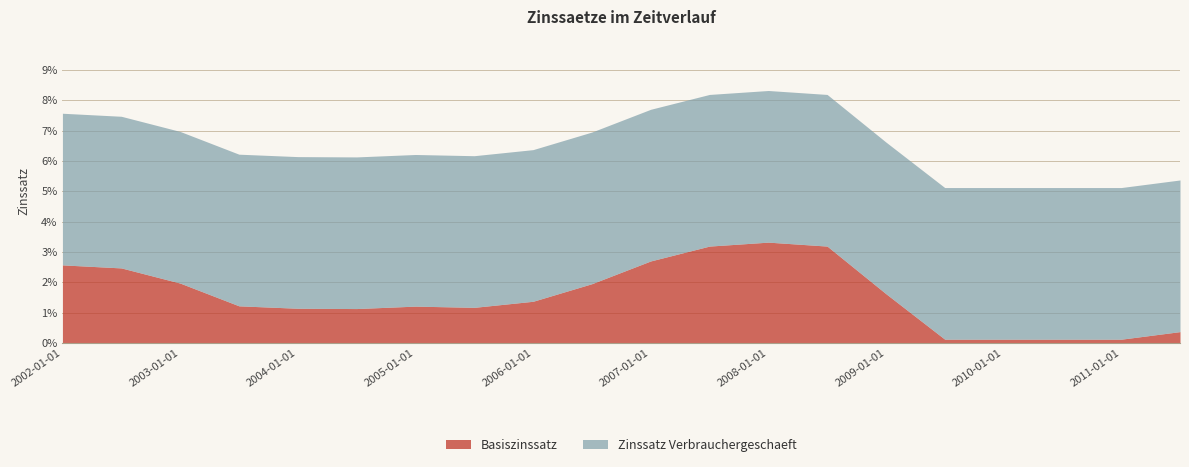

At which category is the sum across all series the highest?

2008-01-01